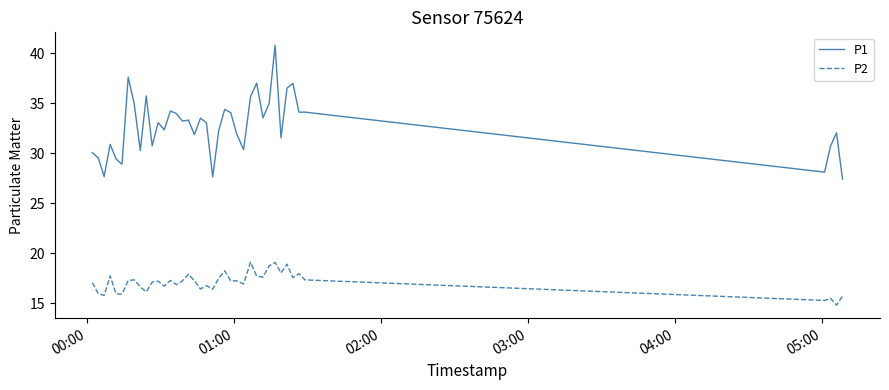

Rank the series by their average value, from lowest to highest.

P2, P1